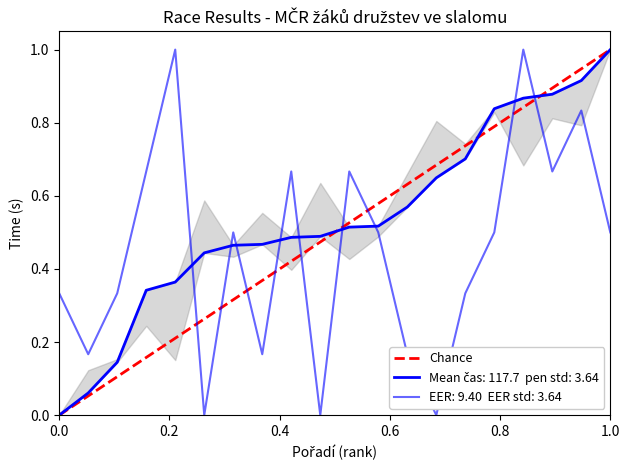

Which has a higher value, 1.0 or 0.0?

1.0